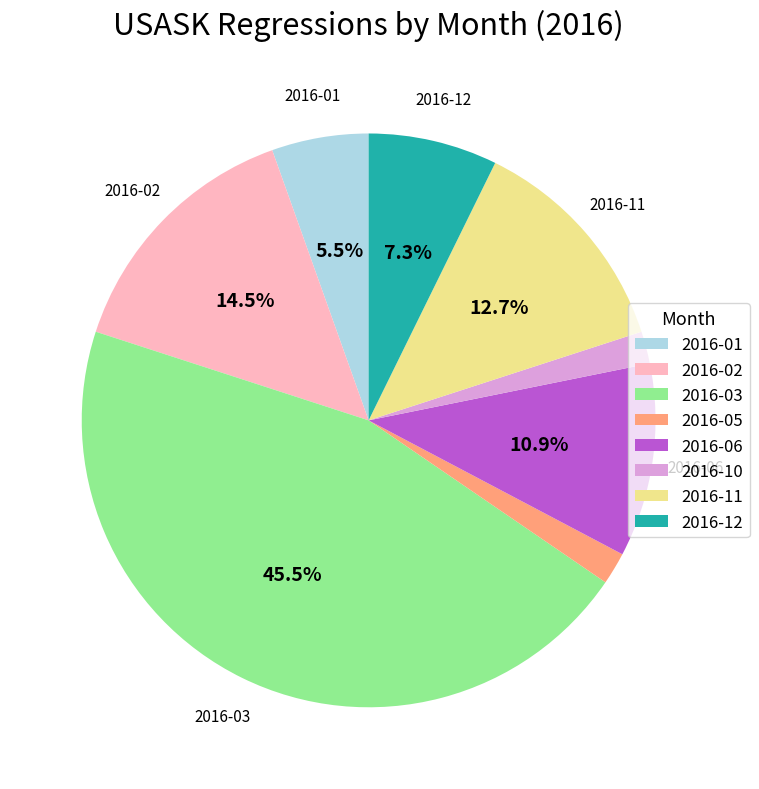

Is there a majority slice in this chart?

No